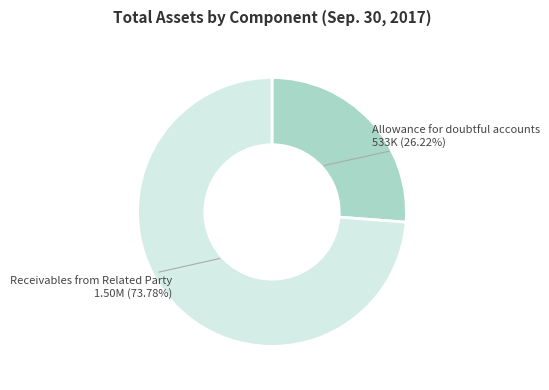

The Allowance for doubtful accounts slice represents 34% of the pie. True or false?

False